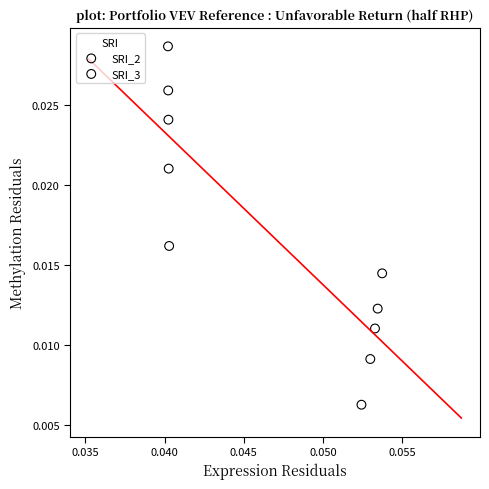

Which series has the largest Y range (max minus min)?

SRI_2